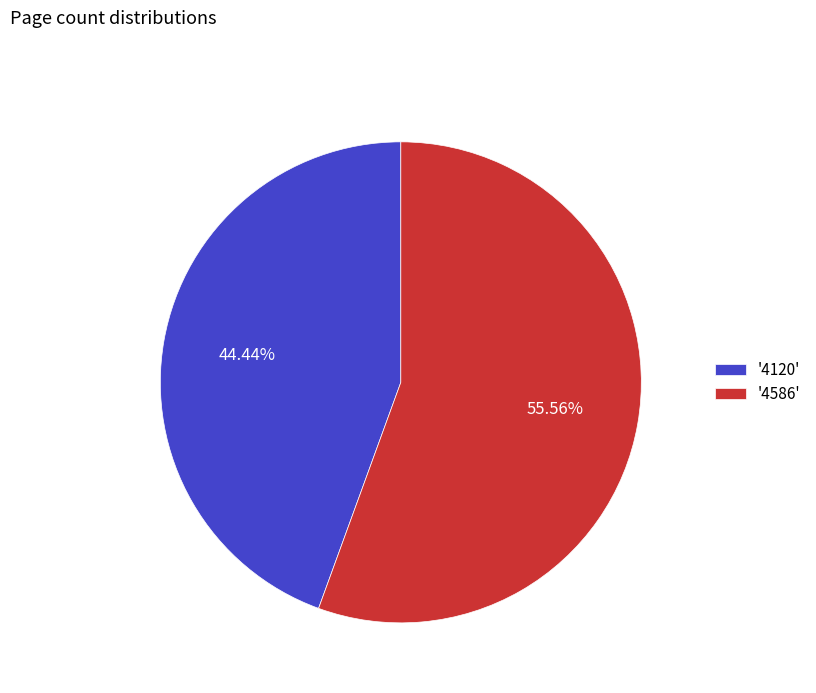

Rank the categories by value from lowest to highest.

'4120', '4586'